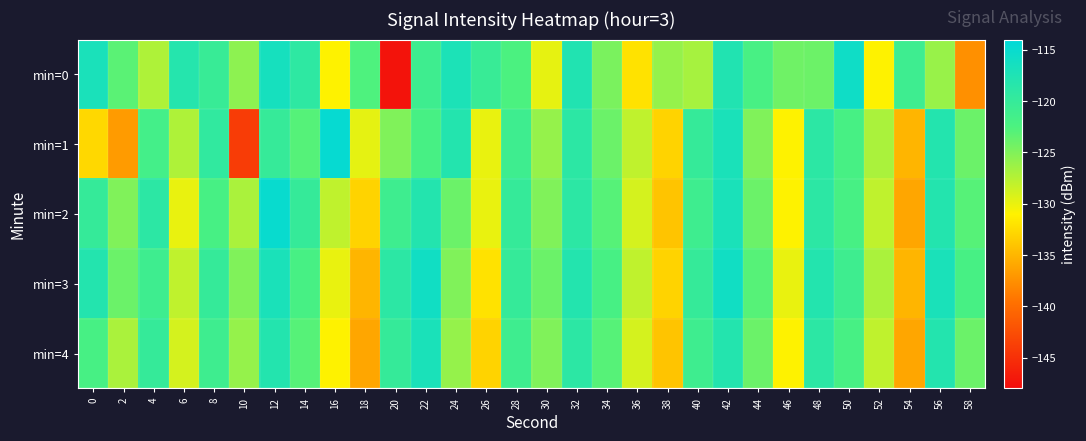

Reading left to right, extract all data points from this chart.

min=0: 0=-117.0	2=-123.2	4=-127.2	6=-118.1	8=-120.3	10=-125.6	12=-116.5	14=-119.2	16=-131.0	18=-122.6	20=-147.4	22=-121.0	24=-117.2	26=-120.3	28=-122.4	30=-129.9	32=-117.8	34=-124.7	36=-132.1	38=-126.0	40=-126.8	42=-117.7	44=-122.1	46=-124.2	48=-124.1	50=-115.8	52=-130.9	54=-121.0	56=-126.1	58=-137.5
min=1: 0=-132.7	2=-136.7	4=-121.6	6=-127.2	8=-119.5	10=-144.0	12=-120.1	14=-122.9	16=-114.7	18=-129.7	20=-125.0	22=-122.0	24=-118.0	26=-130.0	28=-121.0	30=-126.0	32=-119.0	34=-124.0	36=-128.0	38=-133.0	40=-120.0	42=-117.0	44=-125.0	46=-131.0	48=-119.0	50=-122.0	52=-127.0	54=-135.0	56=-118.0	58=-124.0
min=2: 0=-120.0	2=-125.0	4=-119.0	6=-130.0	8=-122.0	10=-127.0	12=-115.0	14=-120.0	16=-128.0	18=-133.0	20=-121.0	22=-118.0	24=-124.0	26=-130.0	28=-120.0	30=-125.0	32=-119.0	34=-123.0	36=-129.0	38=-134.0	40=-121.0	42=-117.0	44=-124.0	46=-131.0	48=-119.0	50=-122.0	52=-128.0	54=-136.0	56=-118.0	58=-123.0
min=3: 0=-118.0	2=-124.0	4=-121.0	6=-128.0	8=-120.0	10=-125.0	12=-117.0	14=-122.0	16=-130.0	18=-135.0	20=-119.0	22=-116.0	24=-125.0	26=-132.0	28=-120.0	30=-124.0	32=-118.0	34=-122.0	36=-128.0	38=-133.0	40=-120.0	42=-116.0	44=-123.0	46=-130.0	48=-118.0	50=-121.0	52=-127.0	54=-135.0	56=-117.0	58=-122.0
min=4: 0=-122.0	2=-127.0	4=-120.0	6=-129.0	8=-121.0	10=-126.0	12=-118.0	14=-123.0	16=-131.0	18=-136.0	20=-120.0	22=-117.0	24=-126.0	26=-133.0	28=-121.0	30=-125.0	32=-119.0	34=-123.0	36=-129.0	38=-134.0	40=-121.0	42=-118.0	44=-124.0	46=-131.0	48=-119.0	50=-122.0	52=-128.0	54=-136.0	56=-118.0	58=-124.0